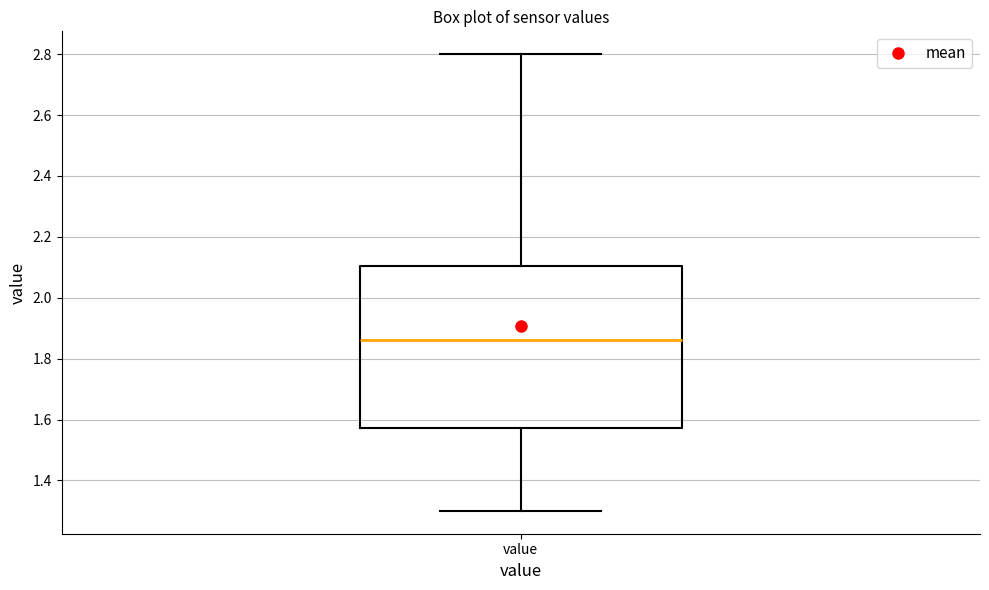

Where does the median line of the box for value sit on the y-axis? The values are not printed on the chart, so give them approximately, as read against the axis.

1.86